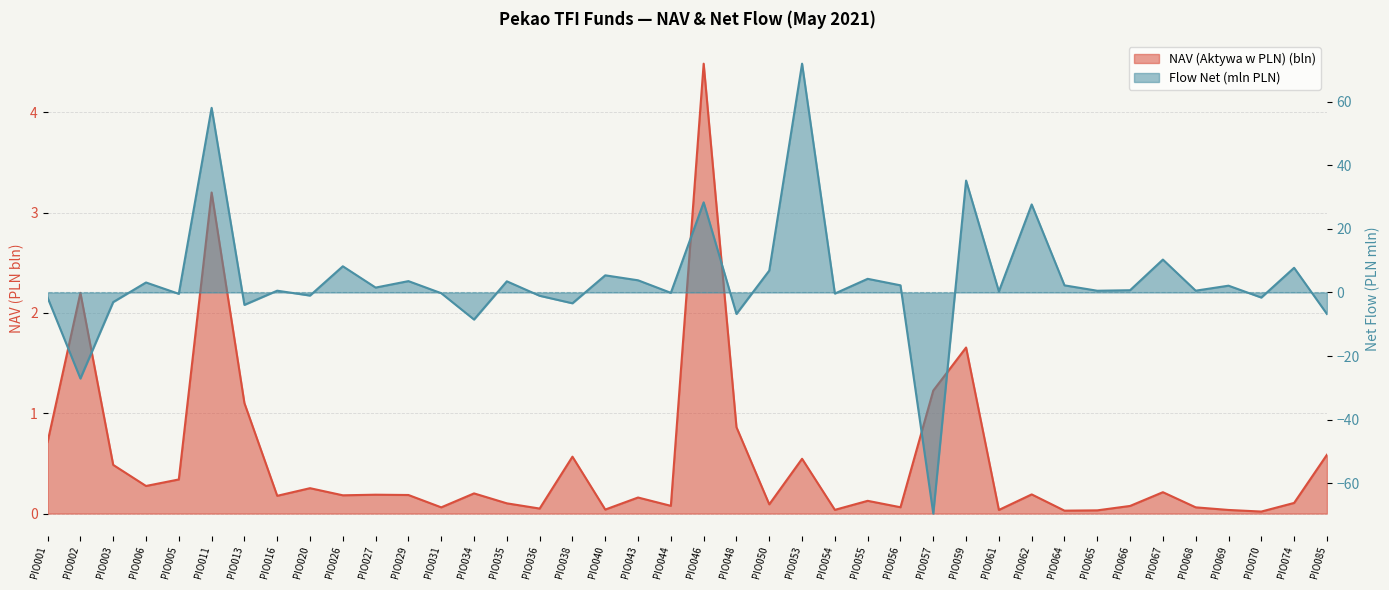

At how many categories does at least one series exceed 31?

3